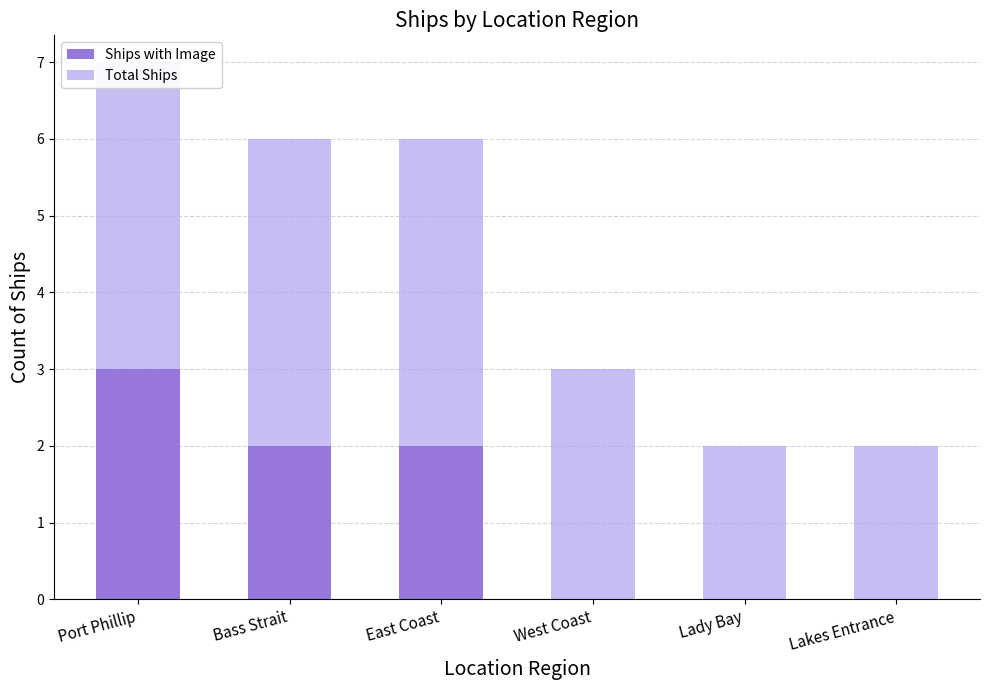

The Total Ships series shows 2 at Lakes Entrance. True or false?

True